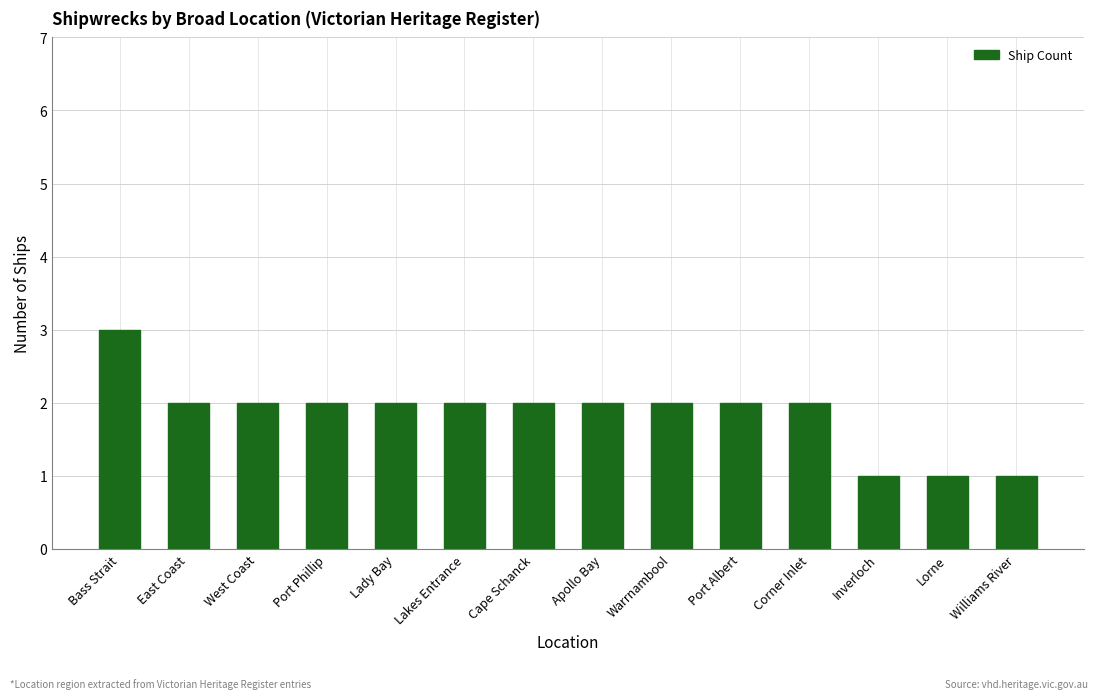

What is the difference between the maximum and minimum values?

2